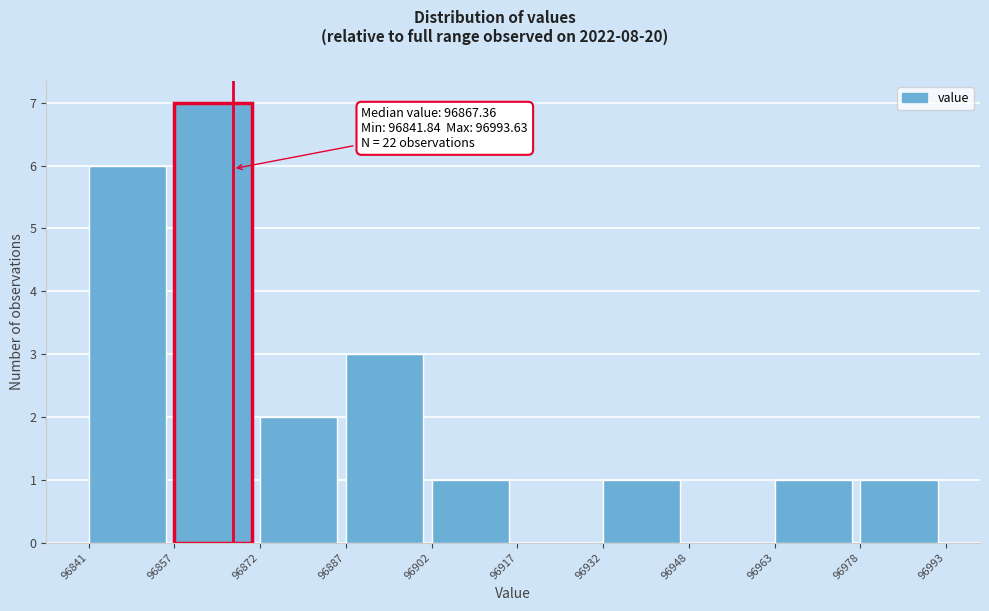

Over which range of the x-axis is the bar tallest?

96857 to 96872